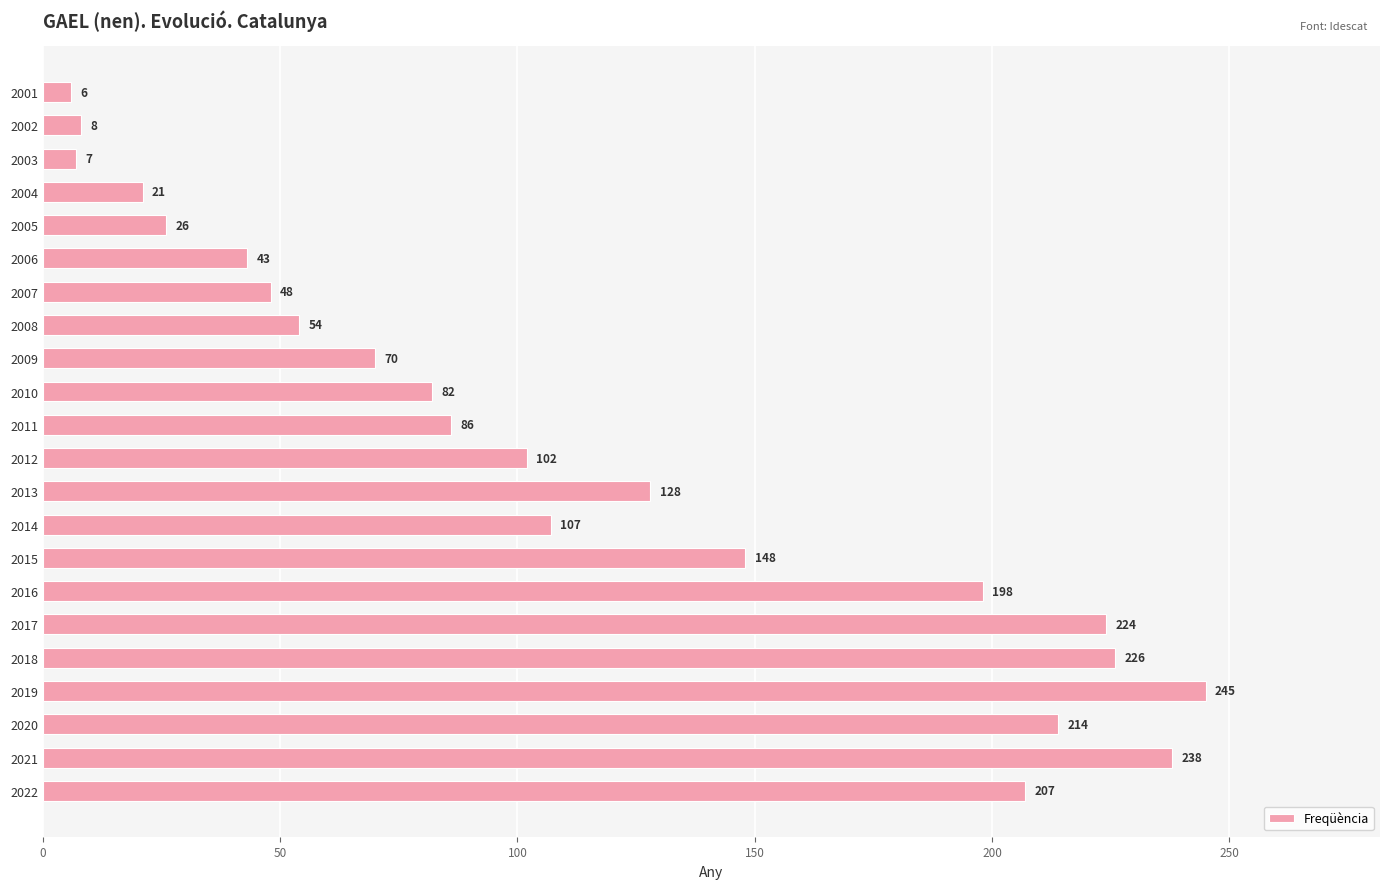

How many categories are shown in the chart?

22